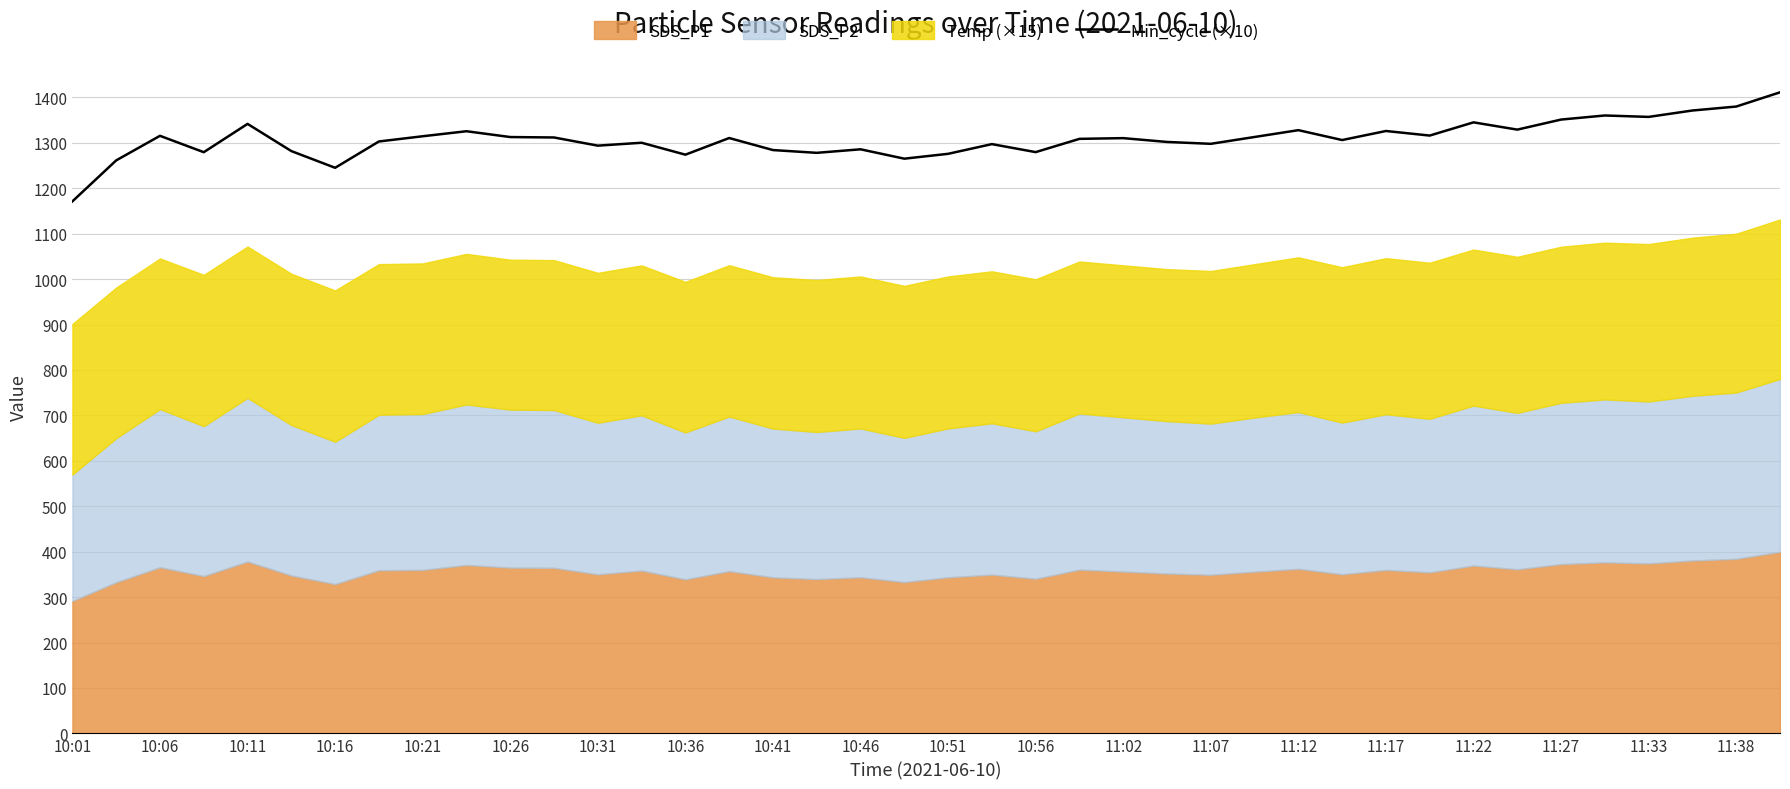

The Min_cycle (×10) series shows 1285.8 at 10:46. True or false?

True